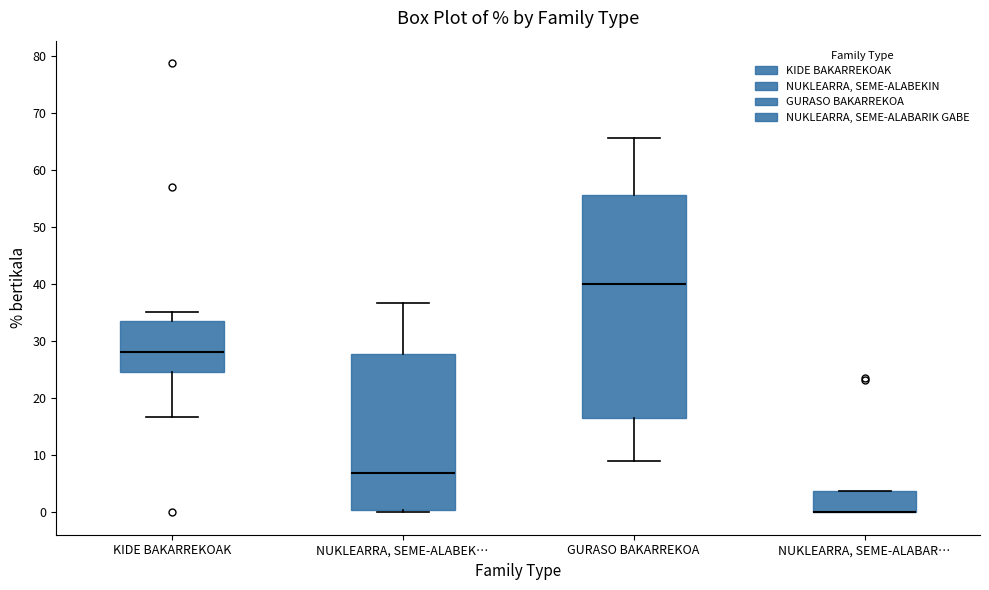

Where does the lower whisker of the box for KIDE BAKARREKOAK end on the y-axis? The values are not printed on the chart, so give them approximately, as read against the axis.

17